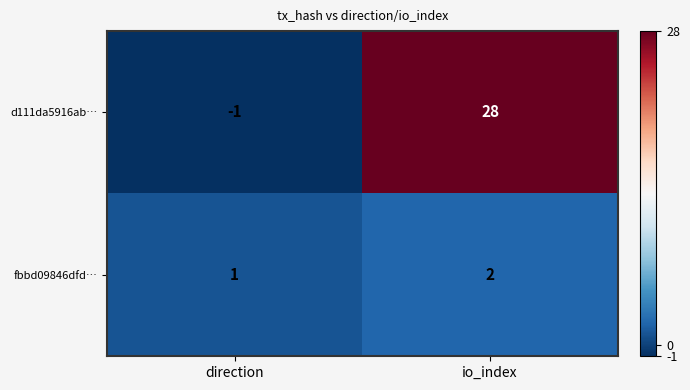

At which label does d111da5916ab… reach its peak?

io_index